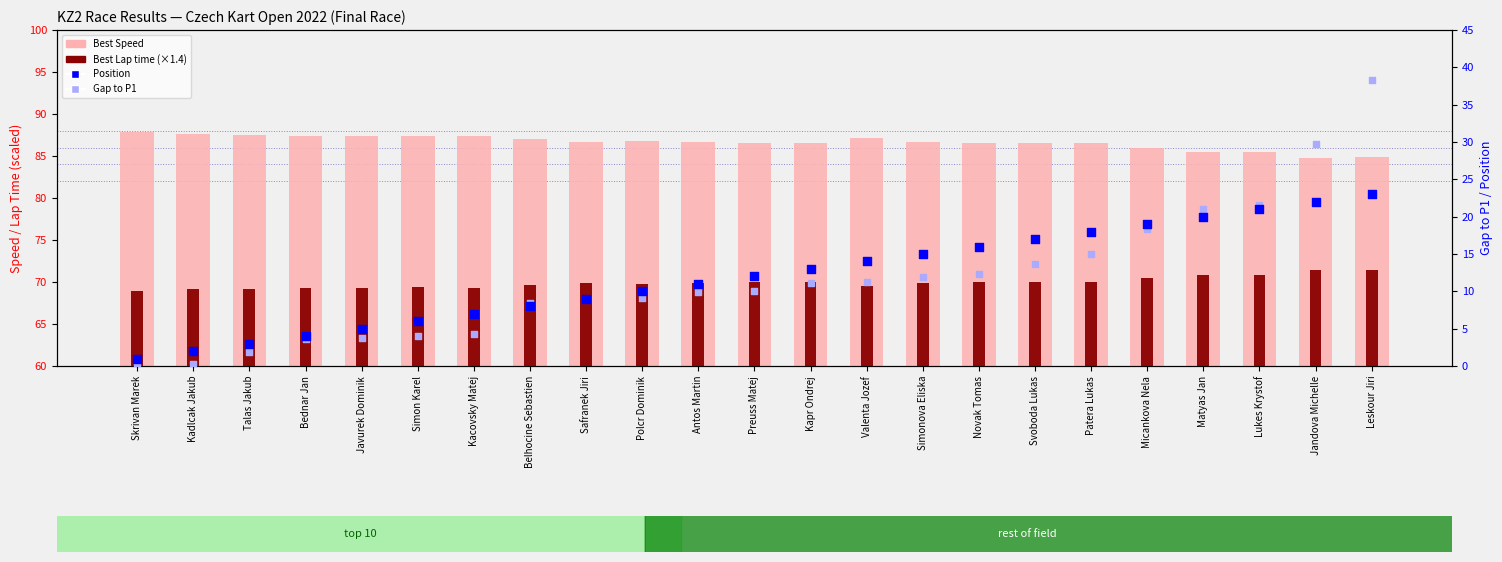

Which series contains the lowest Y value?

Gap to P1